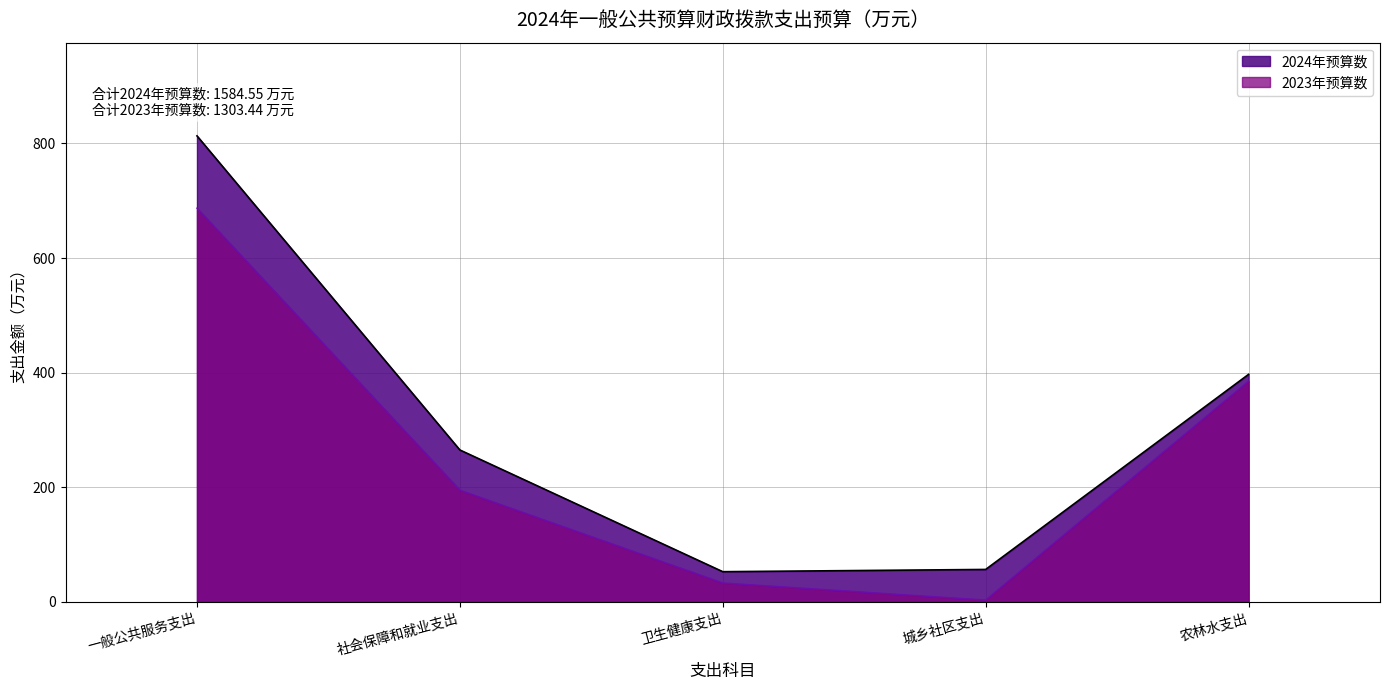

What position from the right is 城乡社区支出?

2